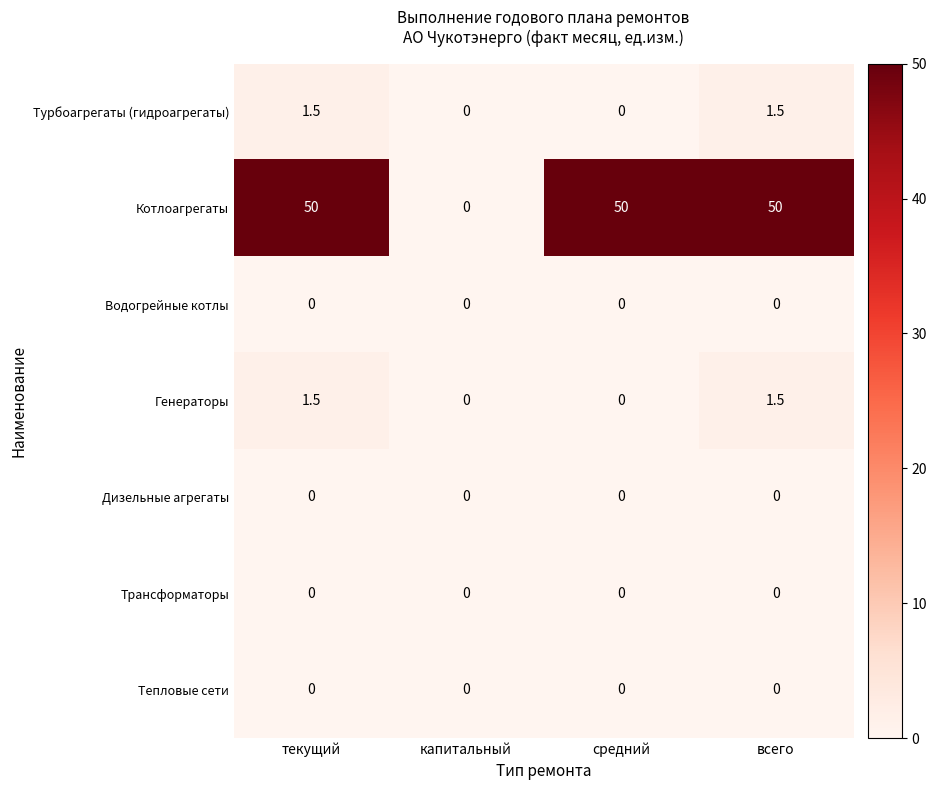

Which series has the widest spread of values?

Котлоагрегаты